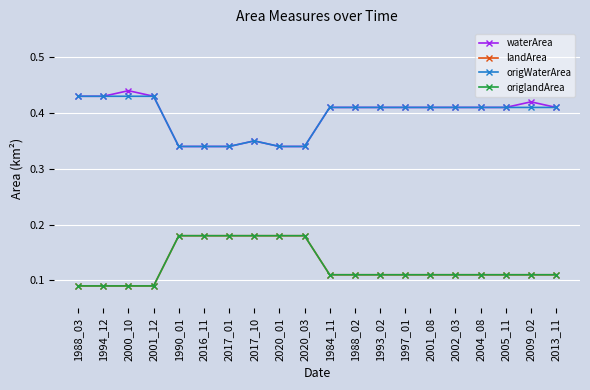

True or false: origWaterArea and waterArea intersect in this chart.

False